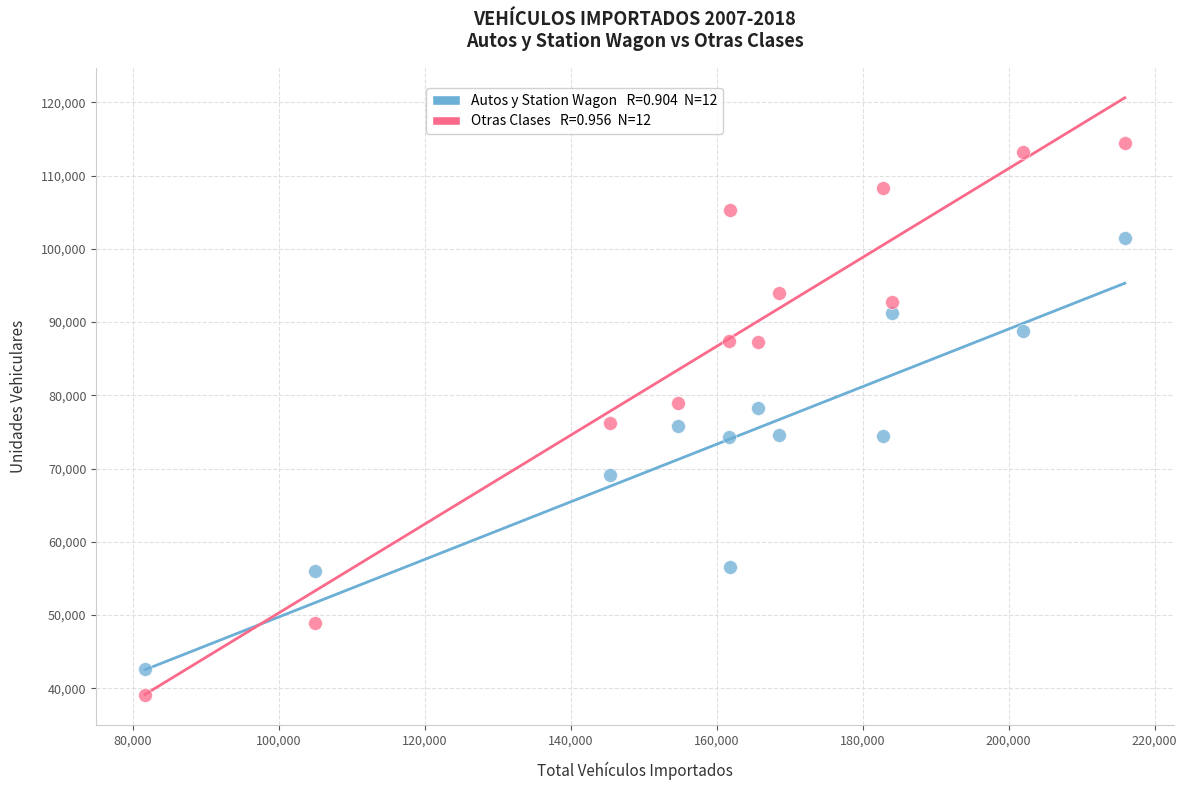

Across all data points, what is the range of X values (max minus min)?

134201